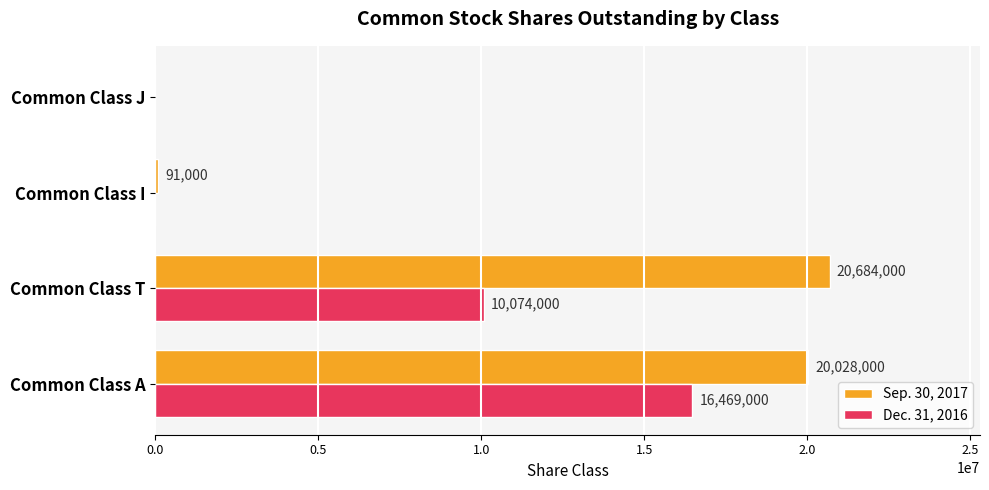

Is the value of Sep. 30, 2017 at Common Class I greater than the value of Dec. 31, 2016 at Common Class T?

No